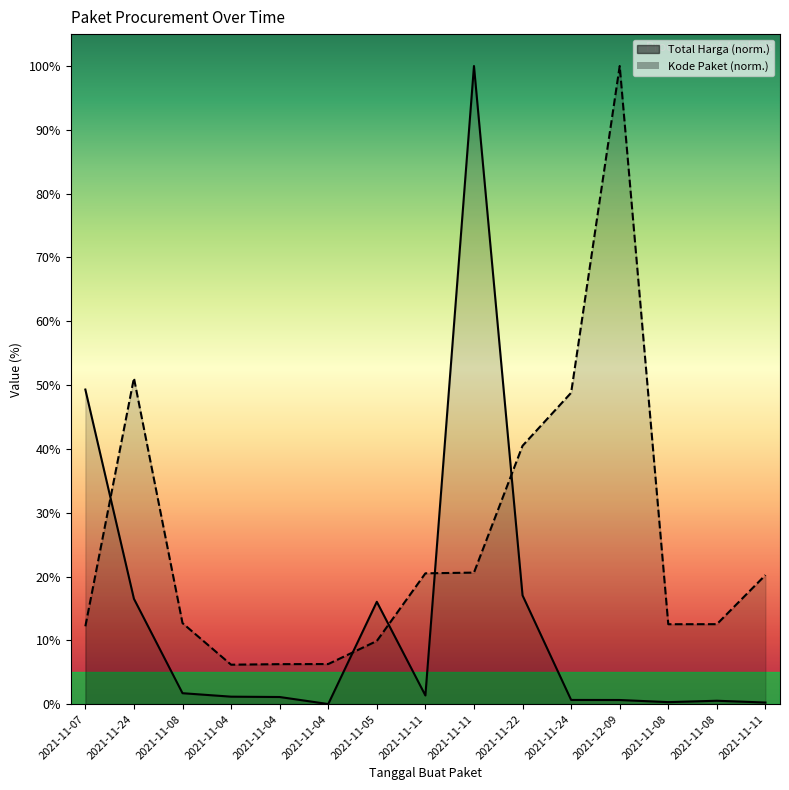

Is the value of Kode Paket at 2021-11-24 greater than the value of Total Harga at 2021-11-04?

Yes